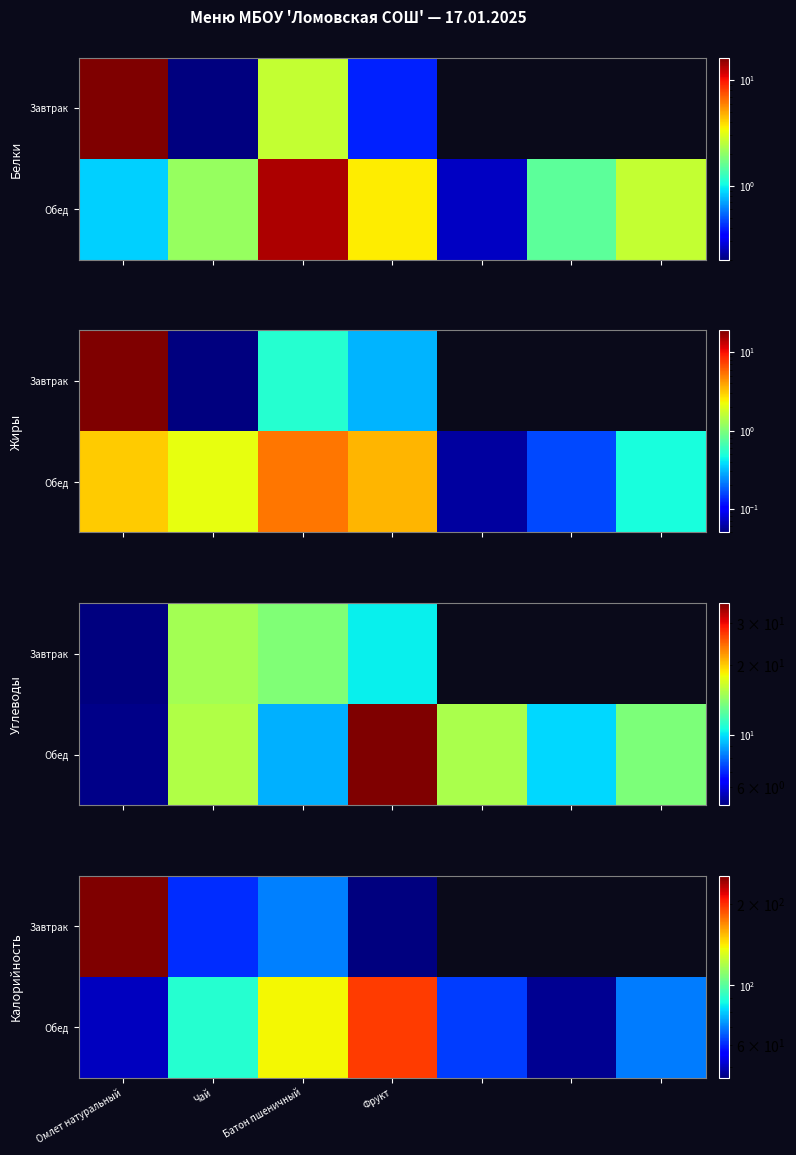

What is the spread (max minus min) of values at Чай?

29.0